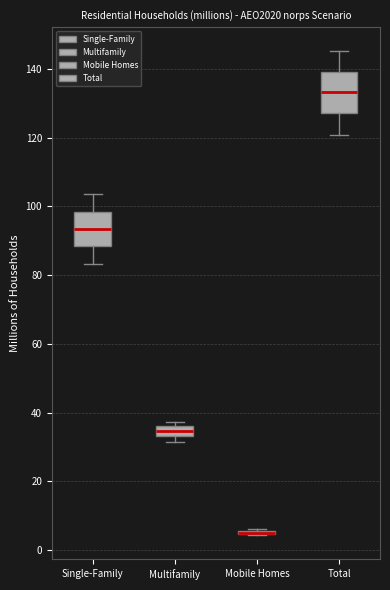

Where does the lower whisker of the box for Total end on the y-axis? The values are not printed on the chart, so give them approximately, as read against the axis.

120